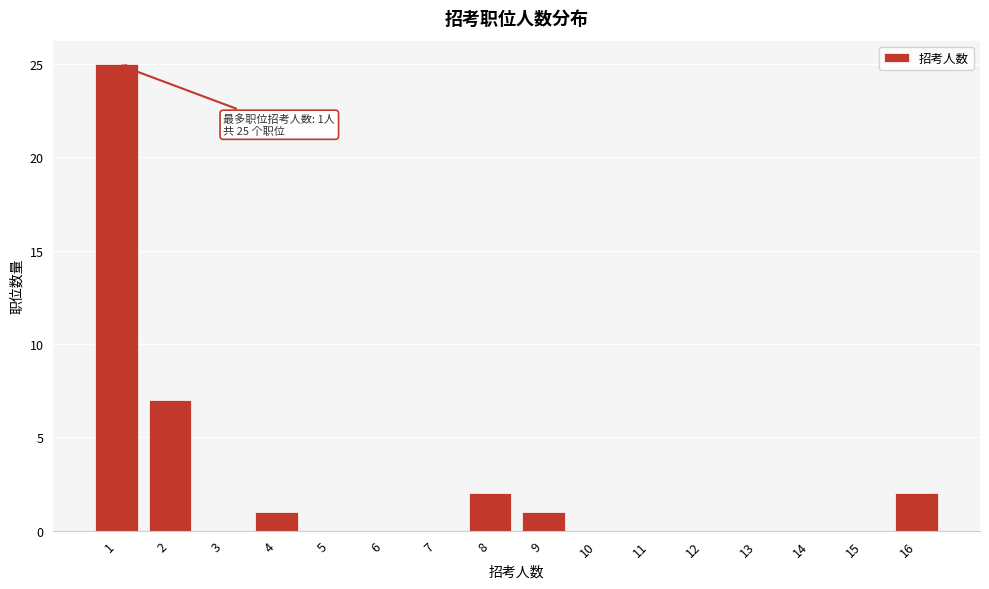

Reading right to left, what are all the values shown in this chart?

16=2	15=0	14=0	13=0	12=0	11=0	10=0	9=1	8=2	7=0	6=0	5=0	4=1	3=0	2=7	1=25